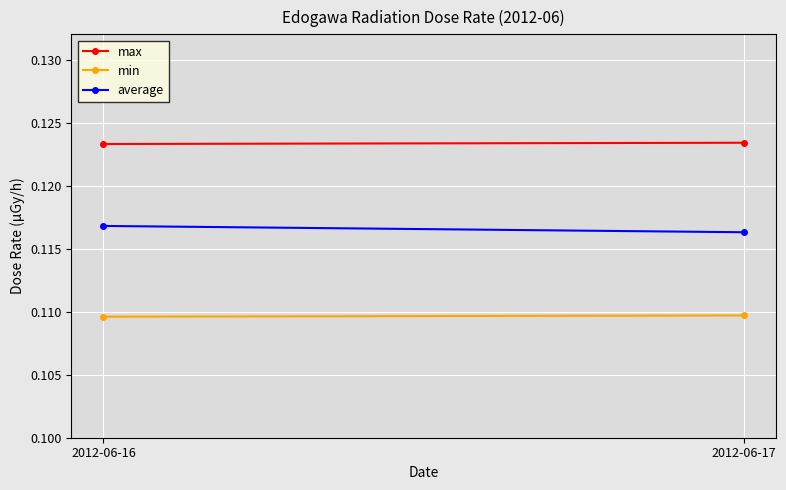

The value of average at 2012-06-16 is 0.1. True or false?

True